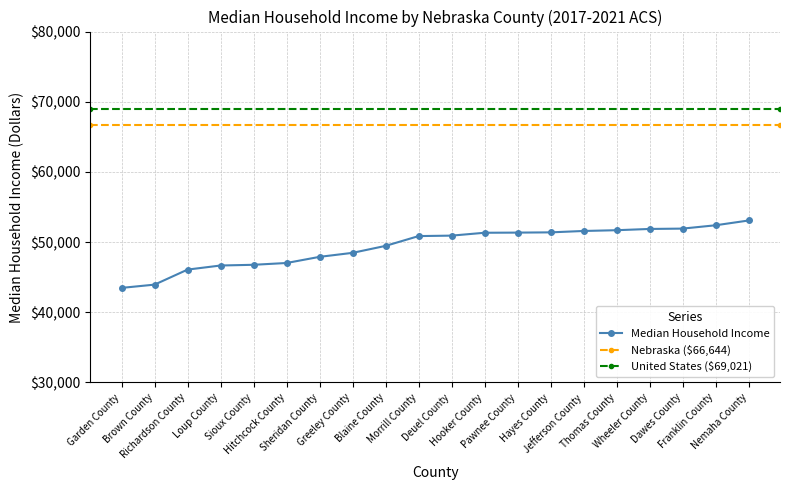

True or false: the data has more than 0 interior local peaks.

False